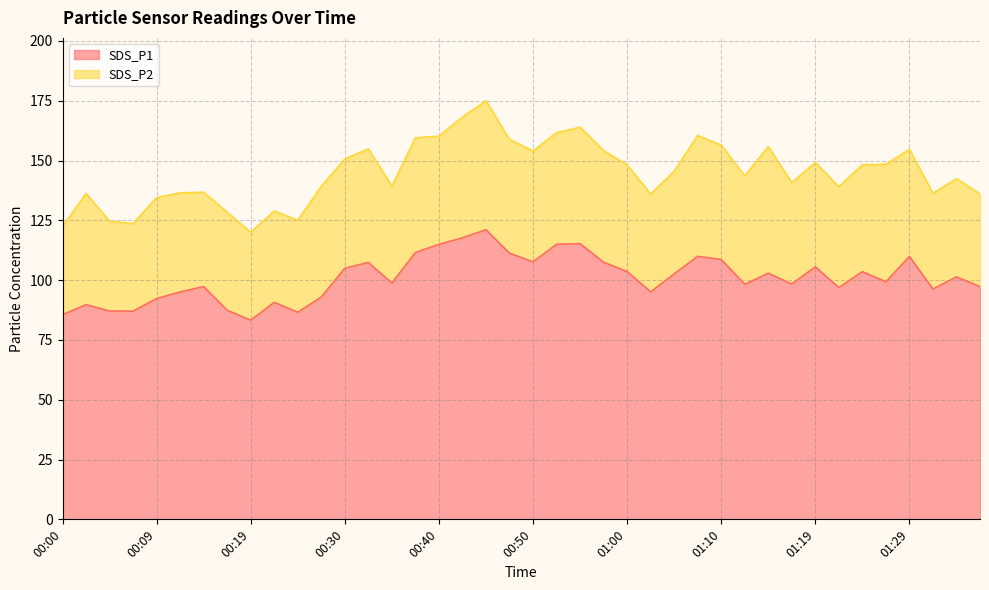

Read the value at 00:25.

86.6